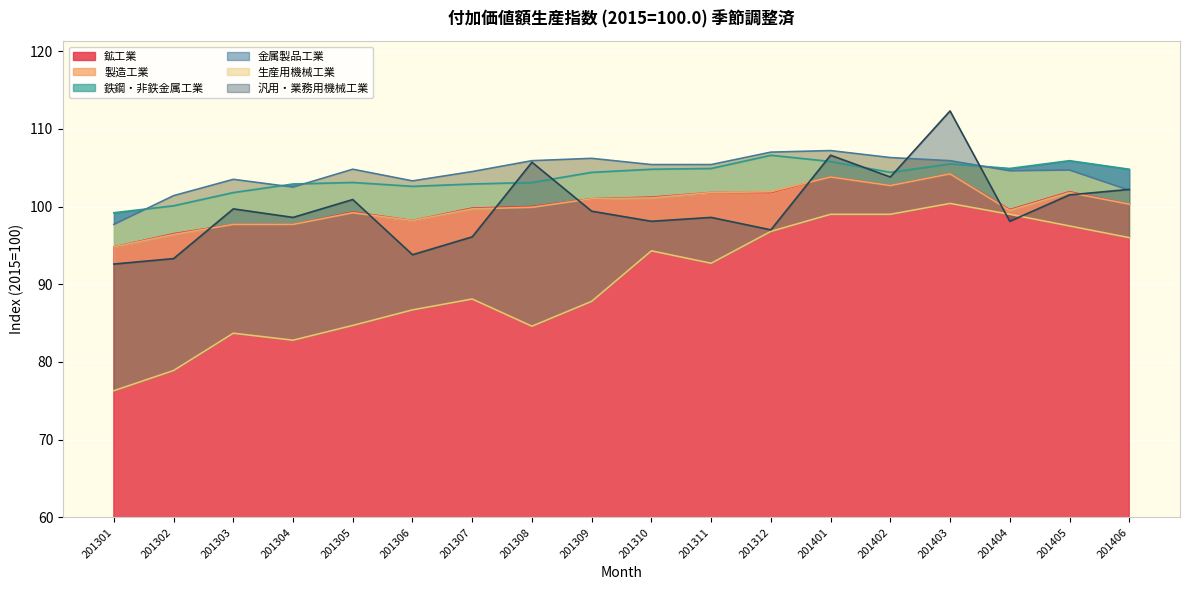

The value of 生産用機械工業 at 201311 is 164.8. True or false?

False